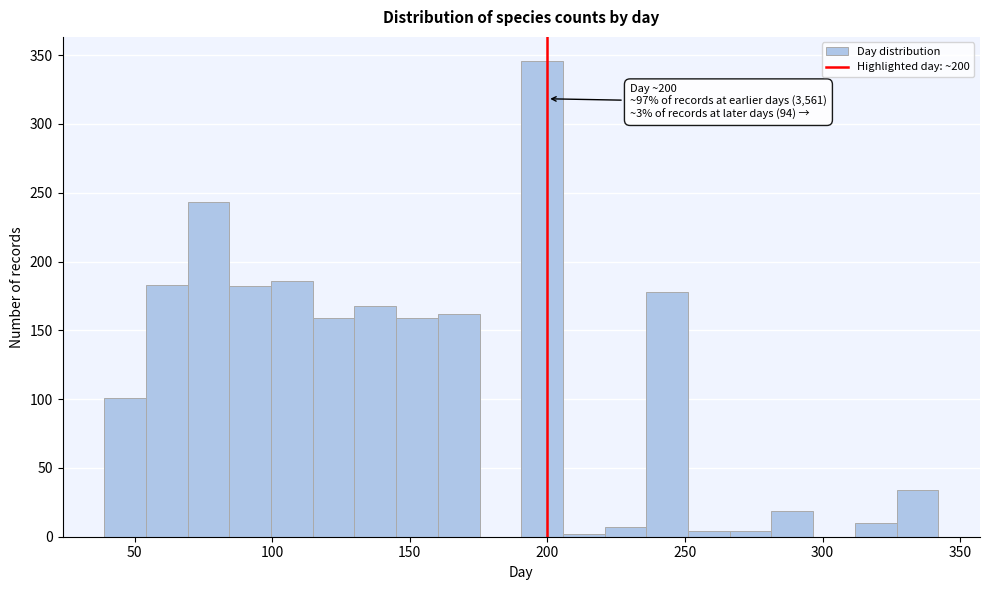

Around what value on the x-axis is the tallest bar? Give the approximate position of its centre, as read against the axis.

200